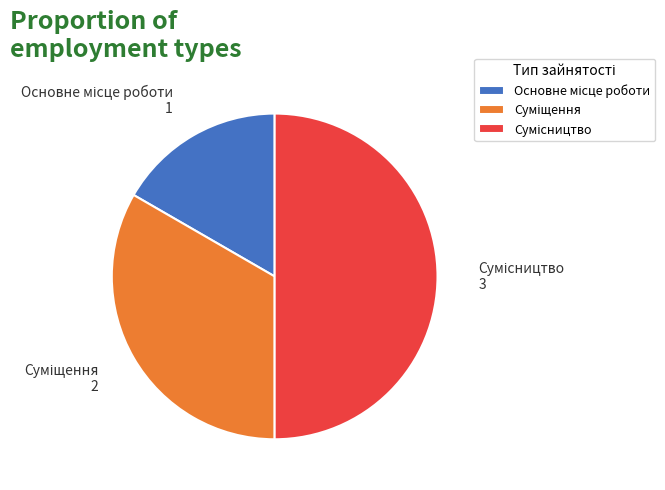

Count the number of slices in the pie.

3